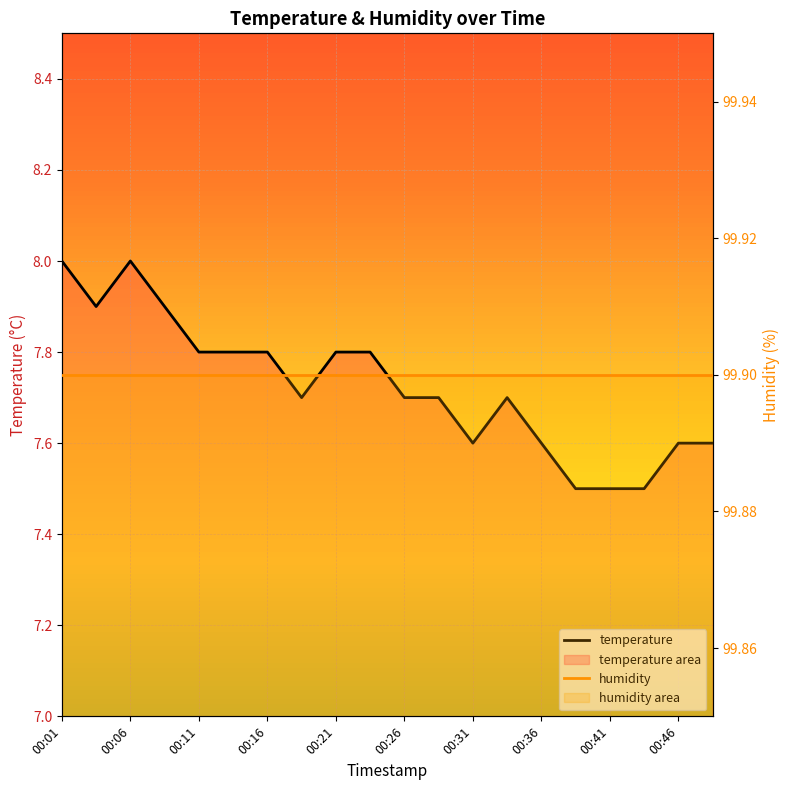

Does the chart display data point markers on the line(s)?

No